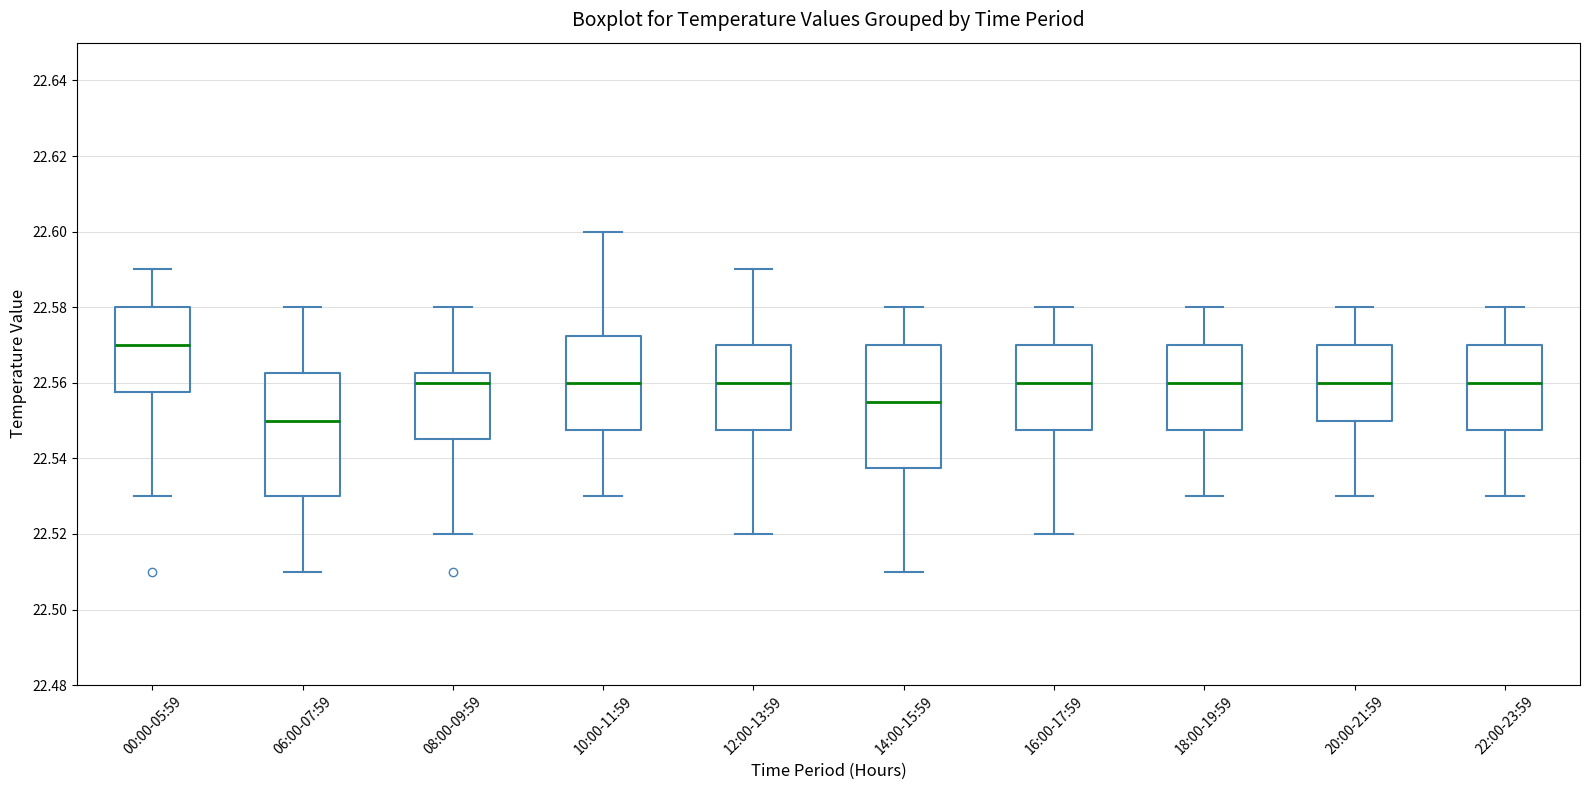

Which box has the lowest median line?

06:00-07:59